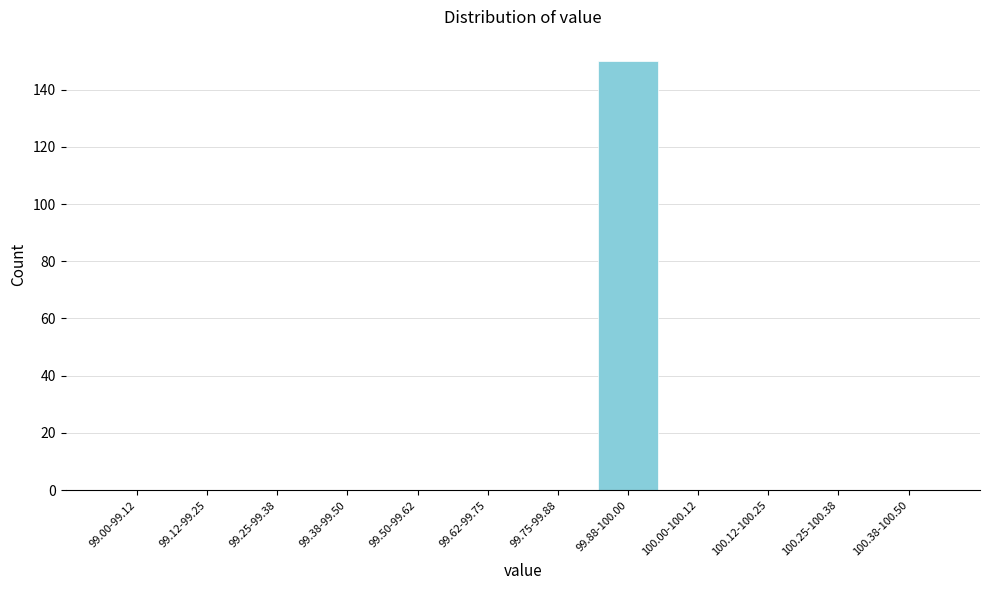

Reading right to left, list all the values displayed in this chart.

100.38-100.50=0	100.25-100.38=0	100.12-100.25=0	100.00-100.12=0	99.88-100.00=150	99.75-99.88=0	99.62-99.75=0	99.50-99.62=0	99.38-99.50=0	99.25-99.38=0	99.12-99.25=0	99.00-99.12=0